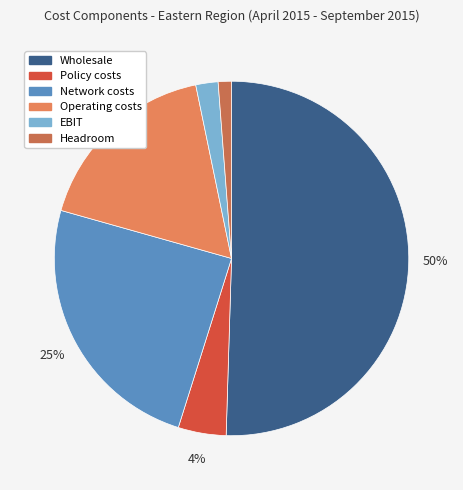

Combined, do Wholesale and Operating costs account for over 50%?

Yes